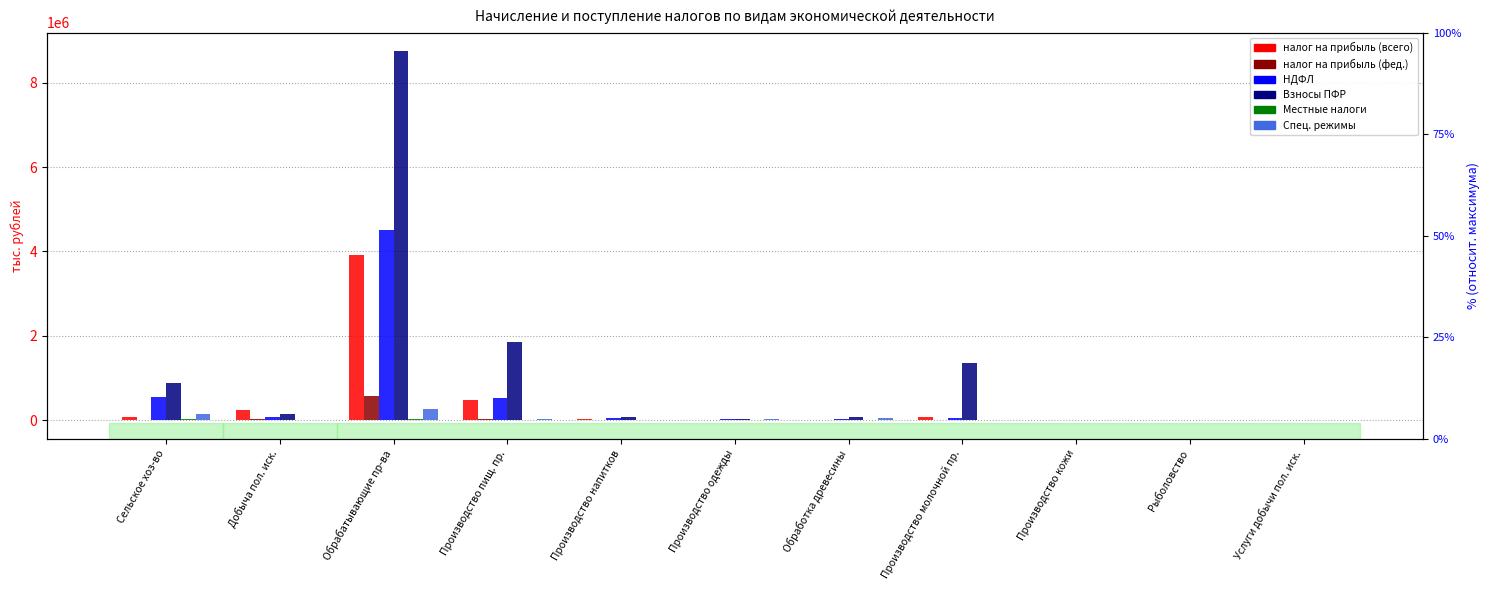

At how many categories does at least one series exceed 6387380?

1